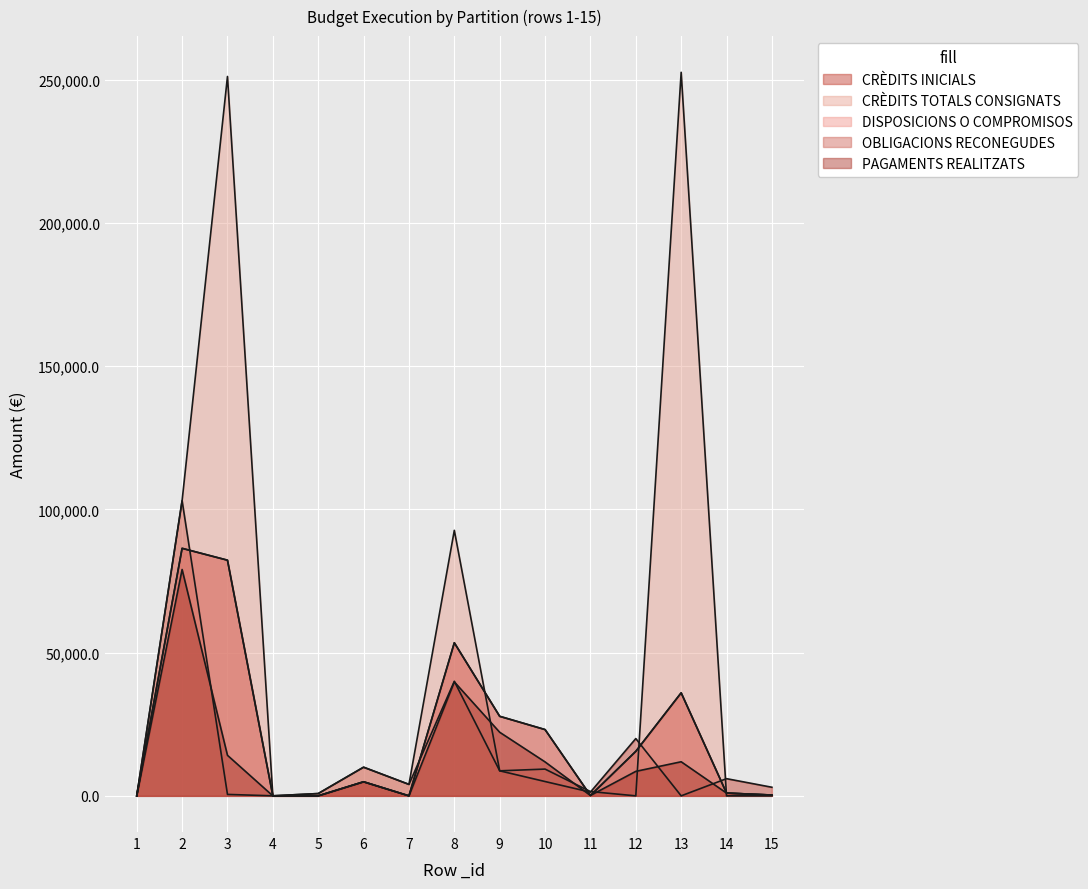

True or false: OBLIGACIONS RECONEGUDES and CRÈDITS TOTALS CONSIGNATS cross at least once.

True